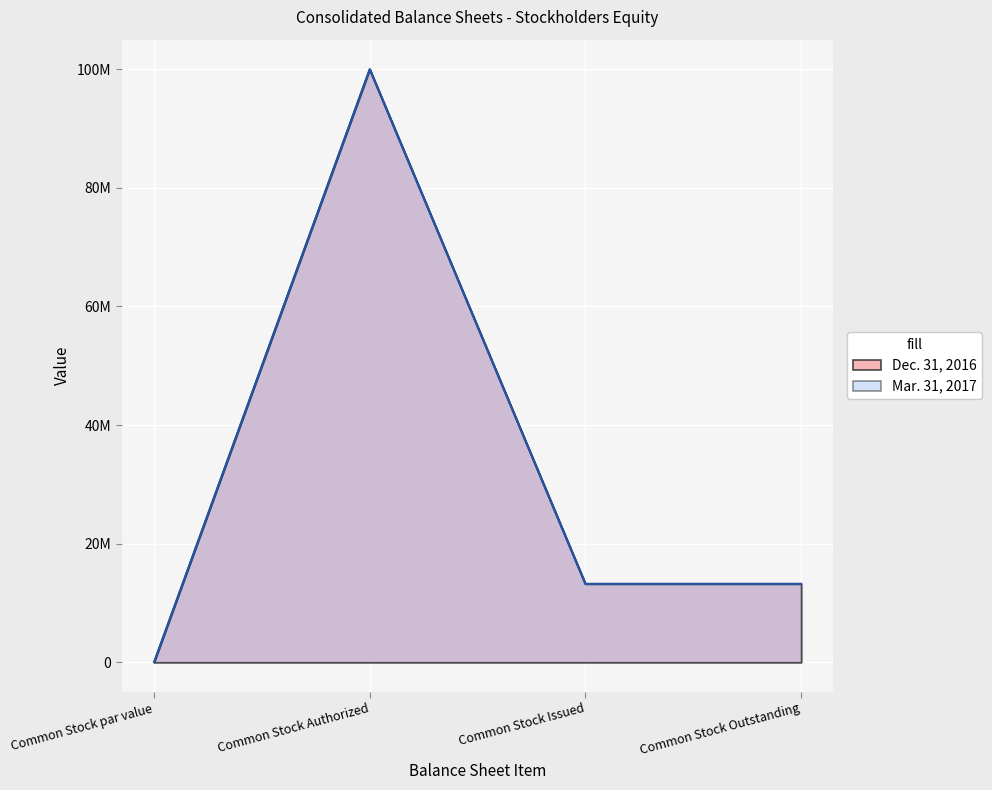

Reading left to right, list all the values displayed in this chart.

Mar. 31, 2017: 0	100000000	13205450	13205450
Dec. 31, 2016: 0	100000000	13205450	13205450